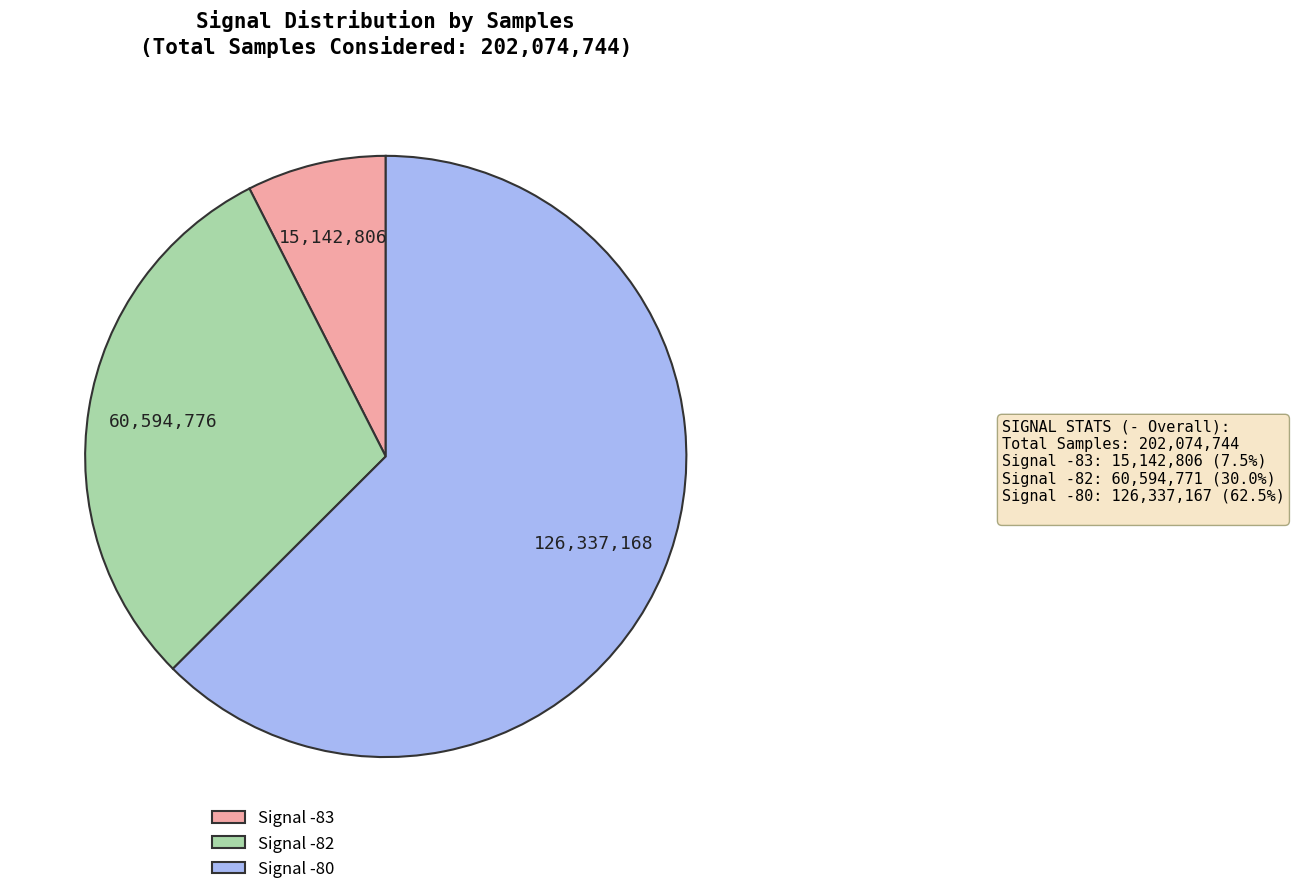

The Signal -80 slice represents 68% of the pie. True or false?

False